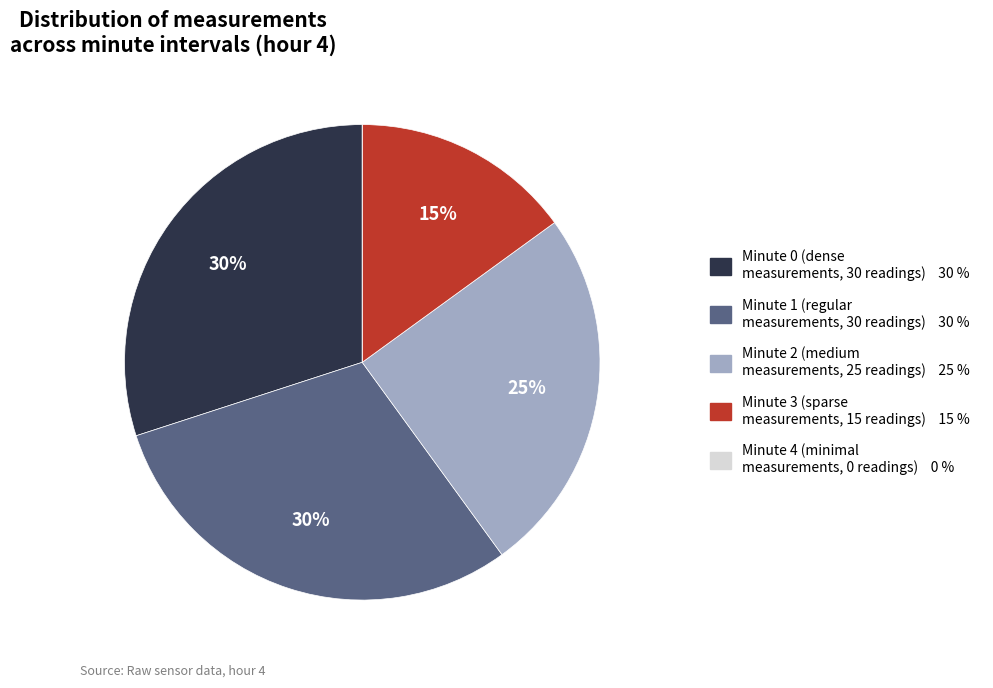

Approximately how many times larger is the value at Minute 0 (dense measurements, 30 readings) 30 % compared to Minute 1 (regular measurements, 30 readings) 30 %?

1.0